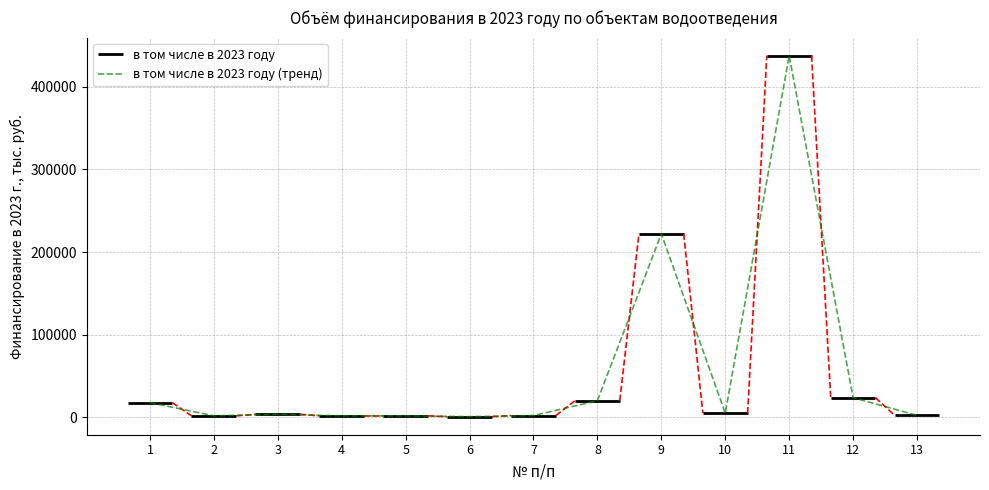

Rank the categories by value from lowest to highest.

6, 2, 4, 5, 7, 13, 3, 10, 1, 8, 12, 9, 11